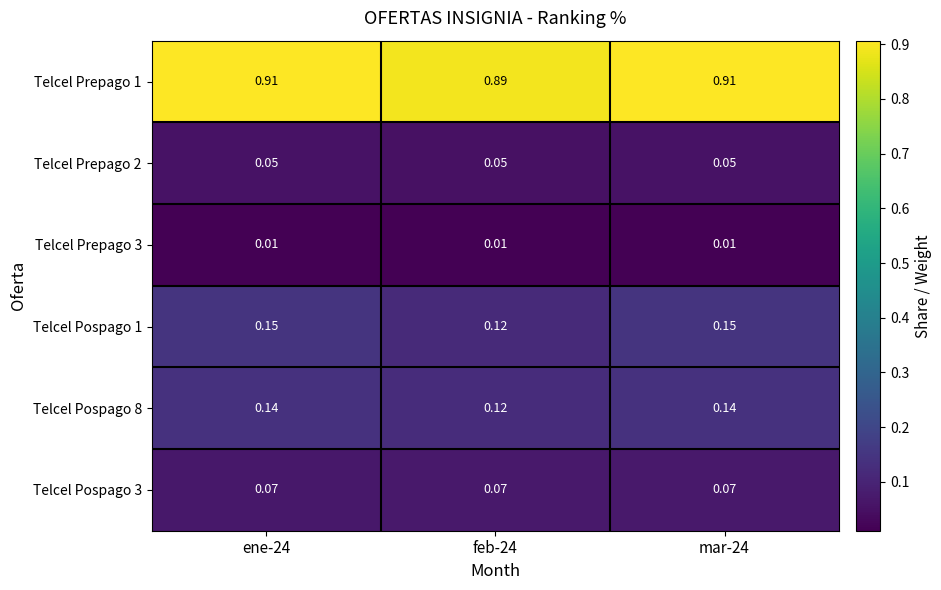

List the series in order of their peak value, lowest first.

Telcel Prepago 3, Telcel Prepago 2, Telcel Pospago 3, Telcel Pospago 8, Telcel Pospago 1, Telcel Prepago 1